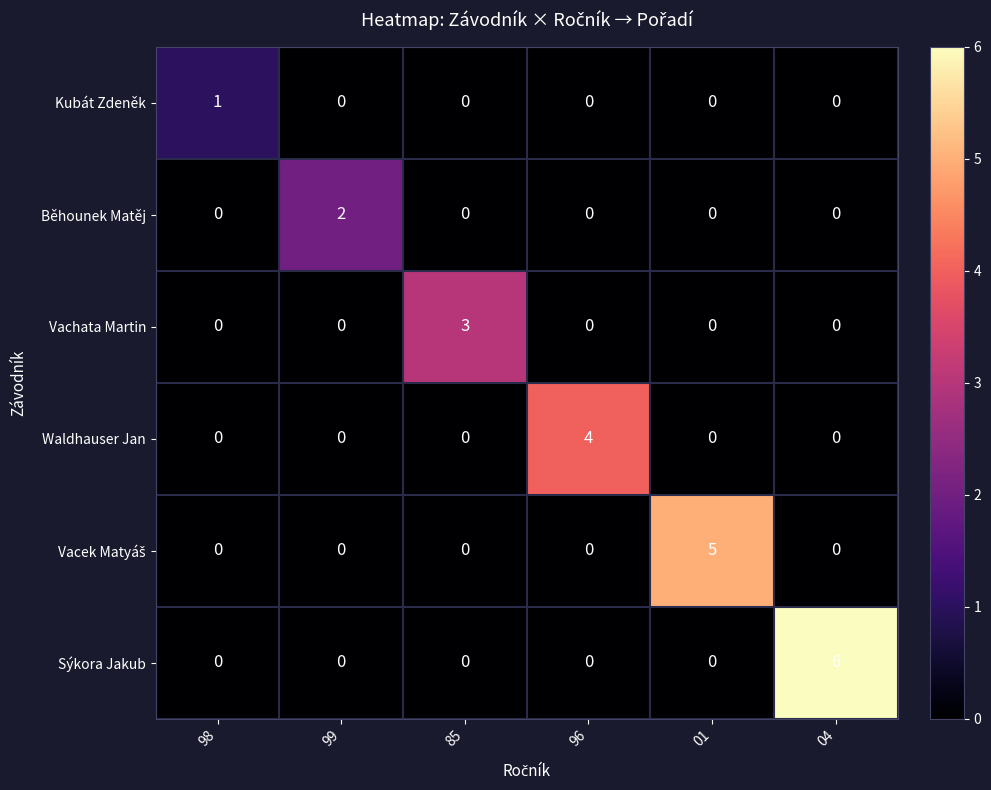

At which label does Waldhauser Jan reach its peak?

96